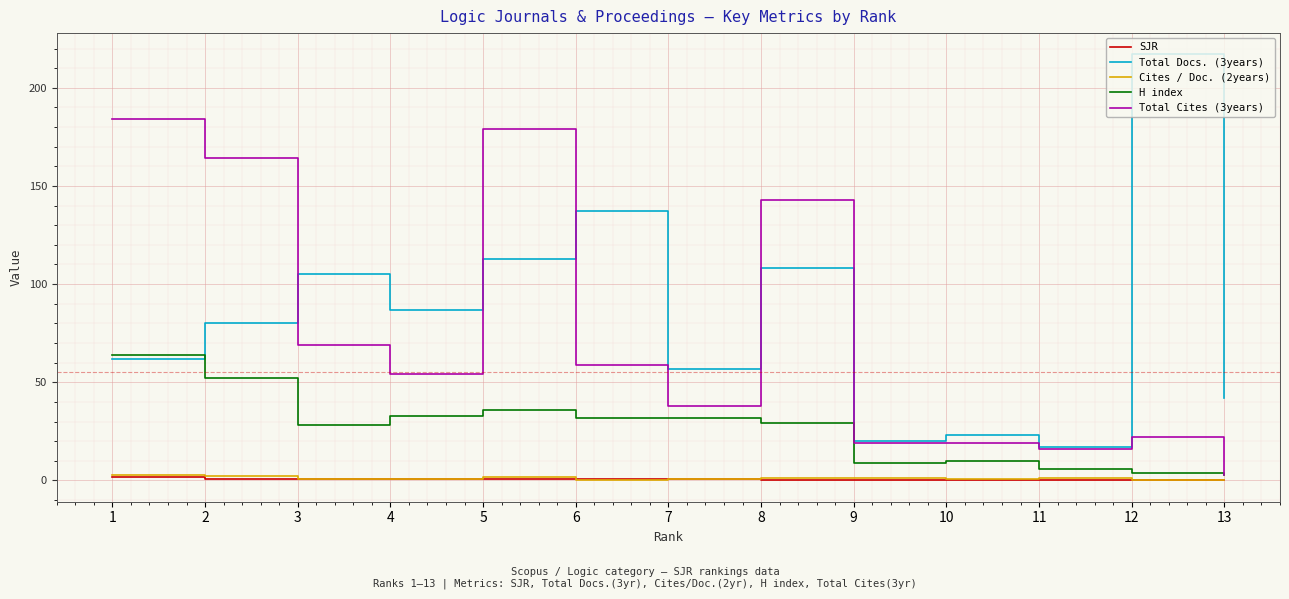

What value does the Cites / Doc. (2years) series have at 2?

2.1